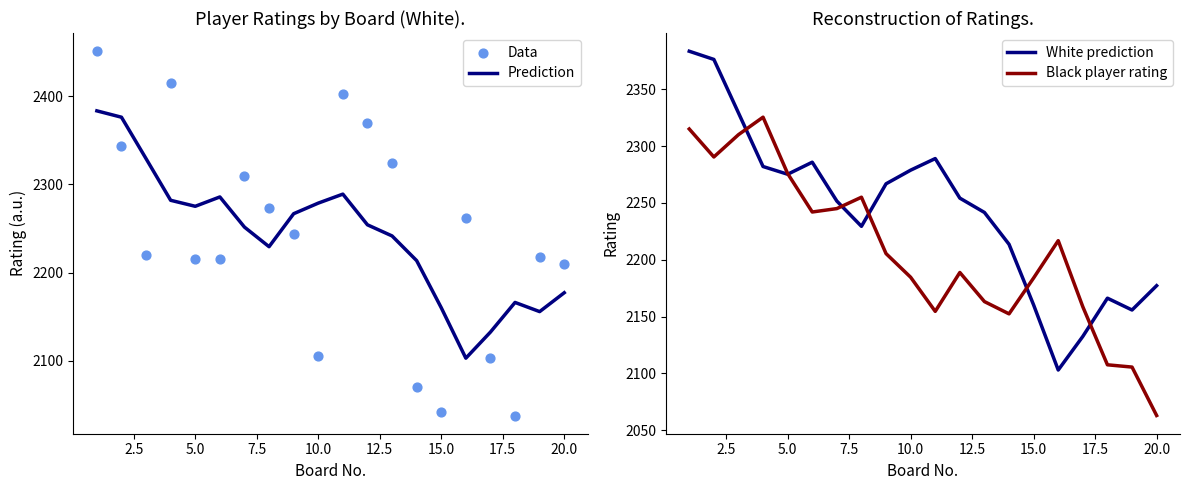

Is it true that Prediction equals 2847.6 at 20.0?

False